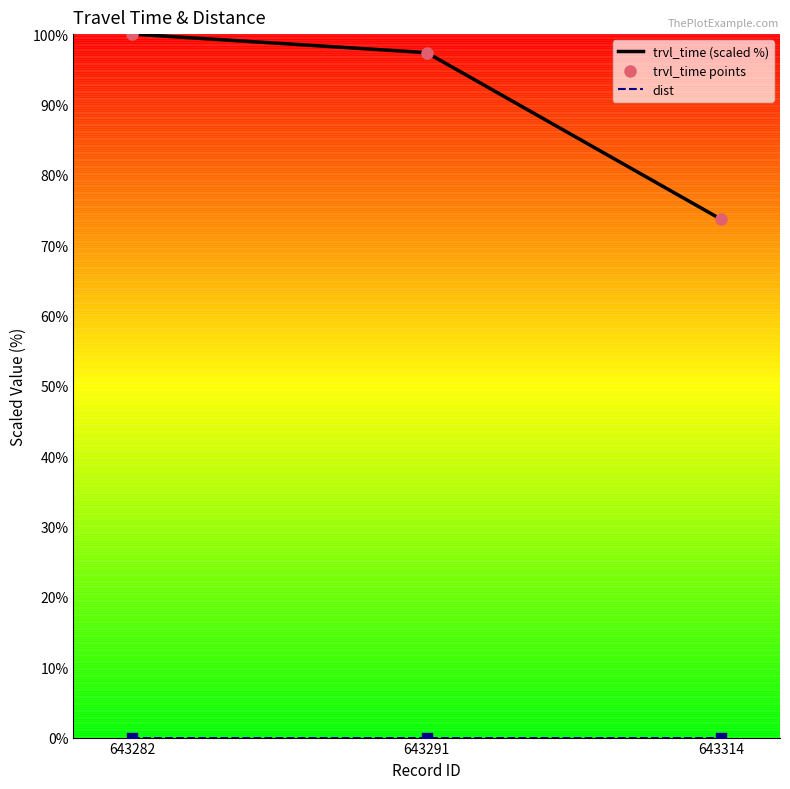

At how many categories does at least one series exceed 70?

3